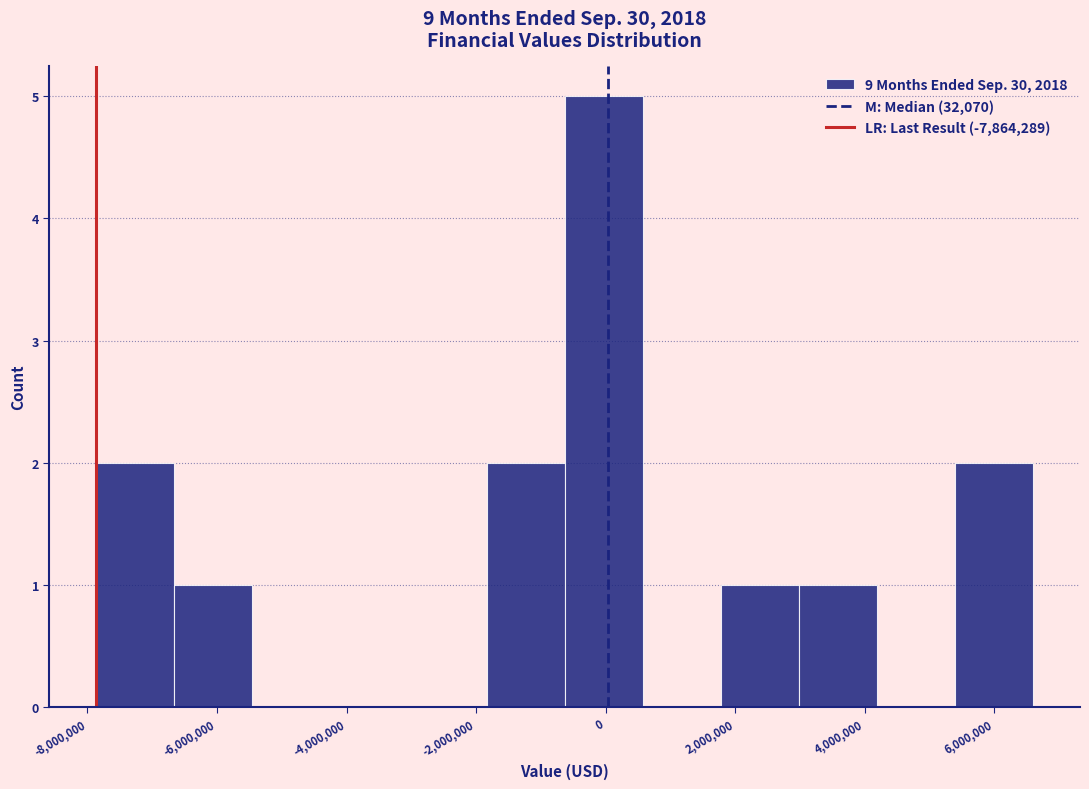

How tall is the bar that spans -7800000 to -6600000 on the x-axis? Neither the bar edges nor the heights are printed on the chart, so give them approximately, as read against the axes.

2